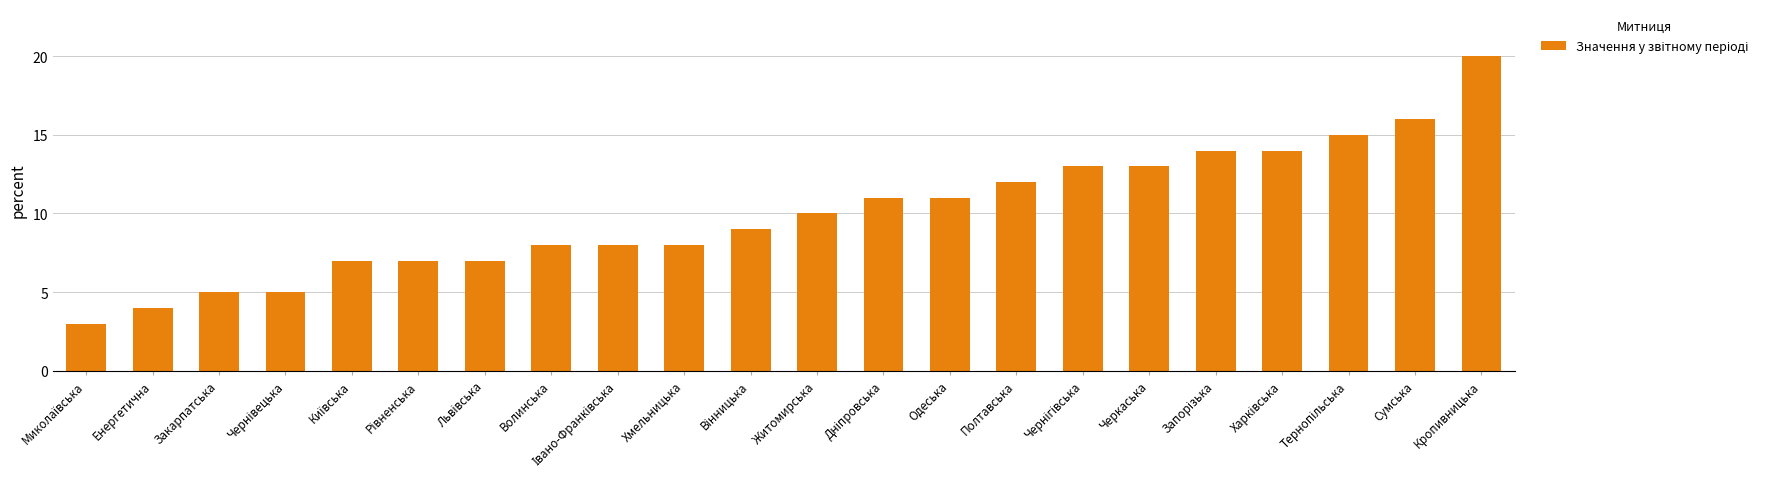

Which label corresponds to the largest value in the chart?

Кропивницька